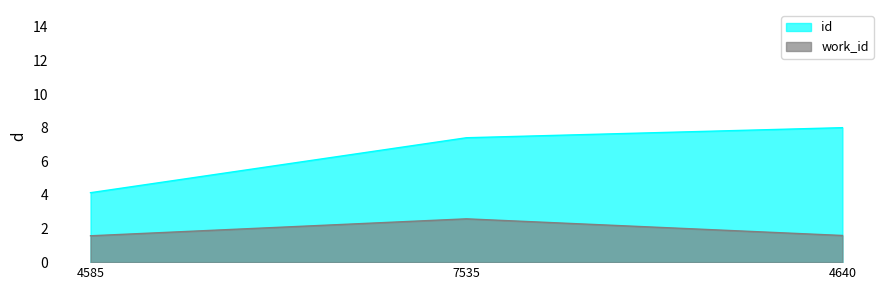

Which series changed the most between 7535 and 4640?

work_id